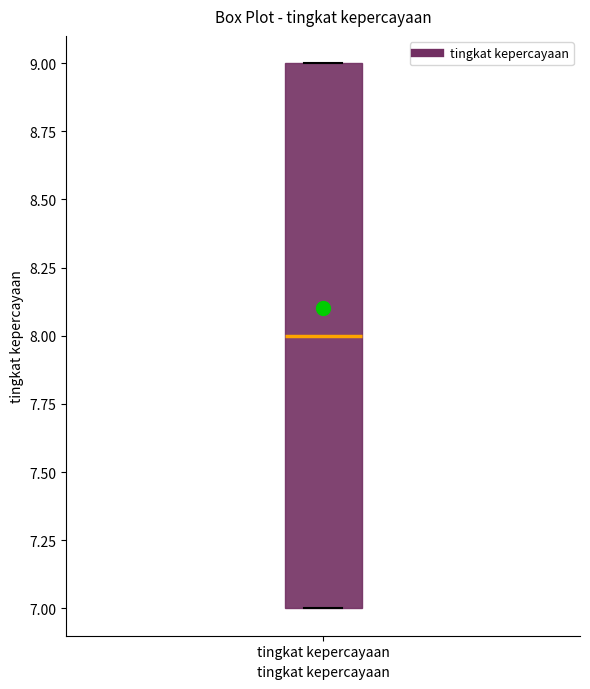

Where is the lower edge of the box for tingkat kepercayaan on the y-axis? The values are not printed on the chart, so give them approximately, as read against the axis.

7